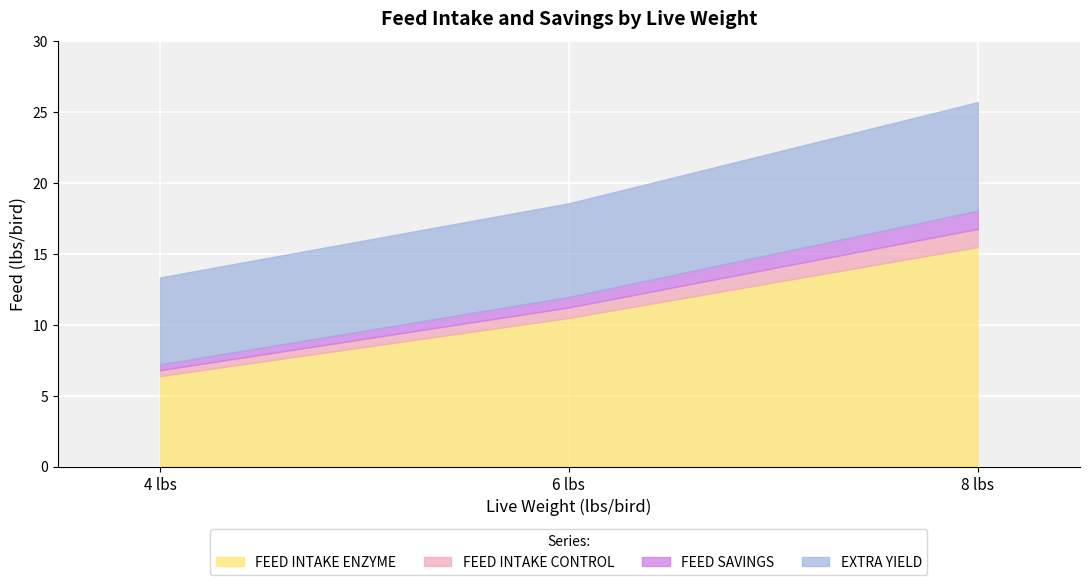

The value of FEED SAVINGS at 4 is 0.4. True or false?

True